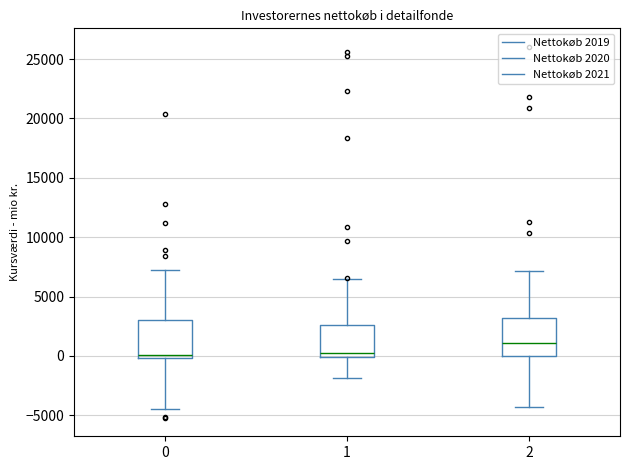

Which box's median line is the highest?

2